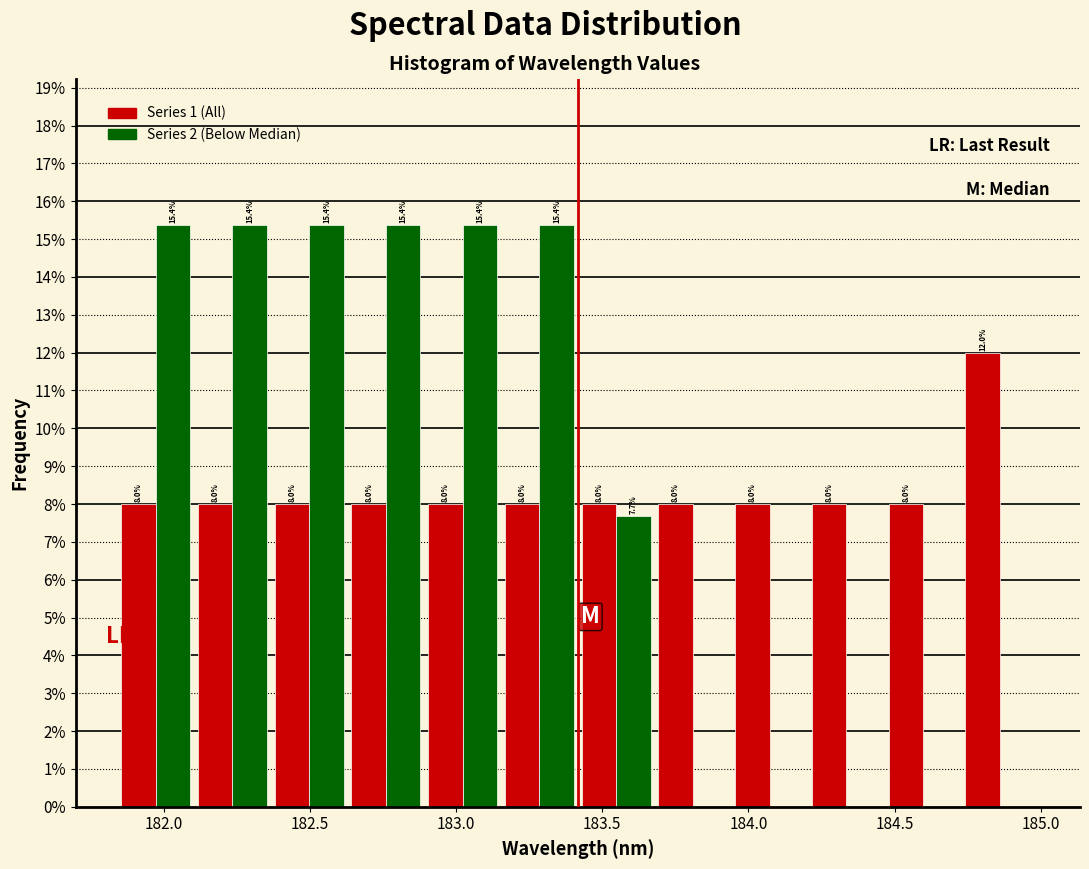

In the Series 1 (All) series, which range on the x-axis has the tallest bar?

184.75 to 185.00